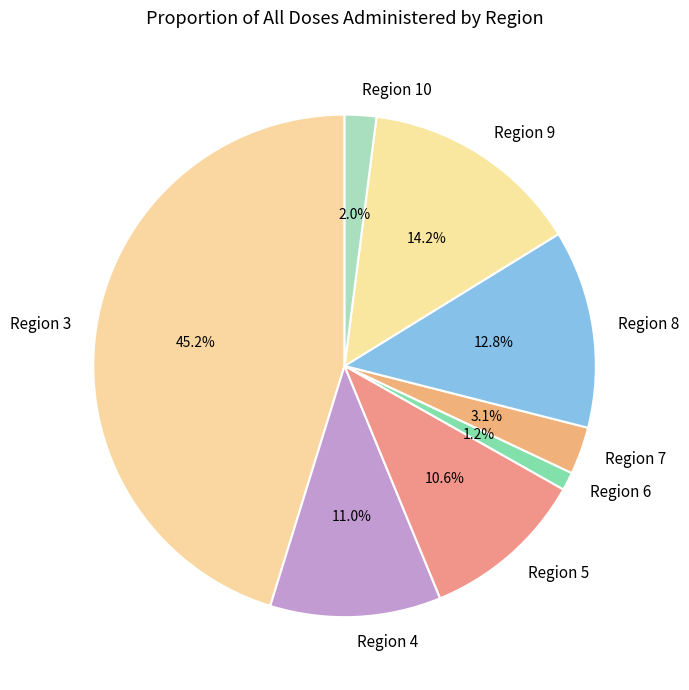

Which slice is the largest?

Region 3